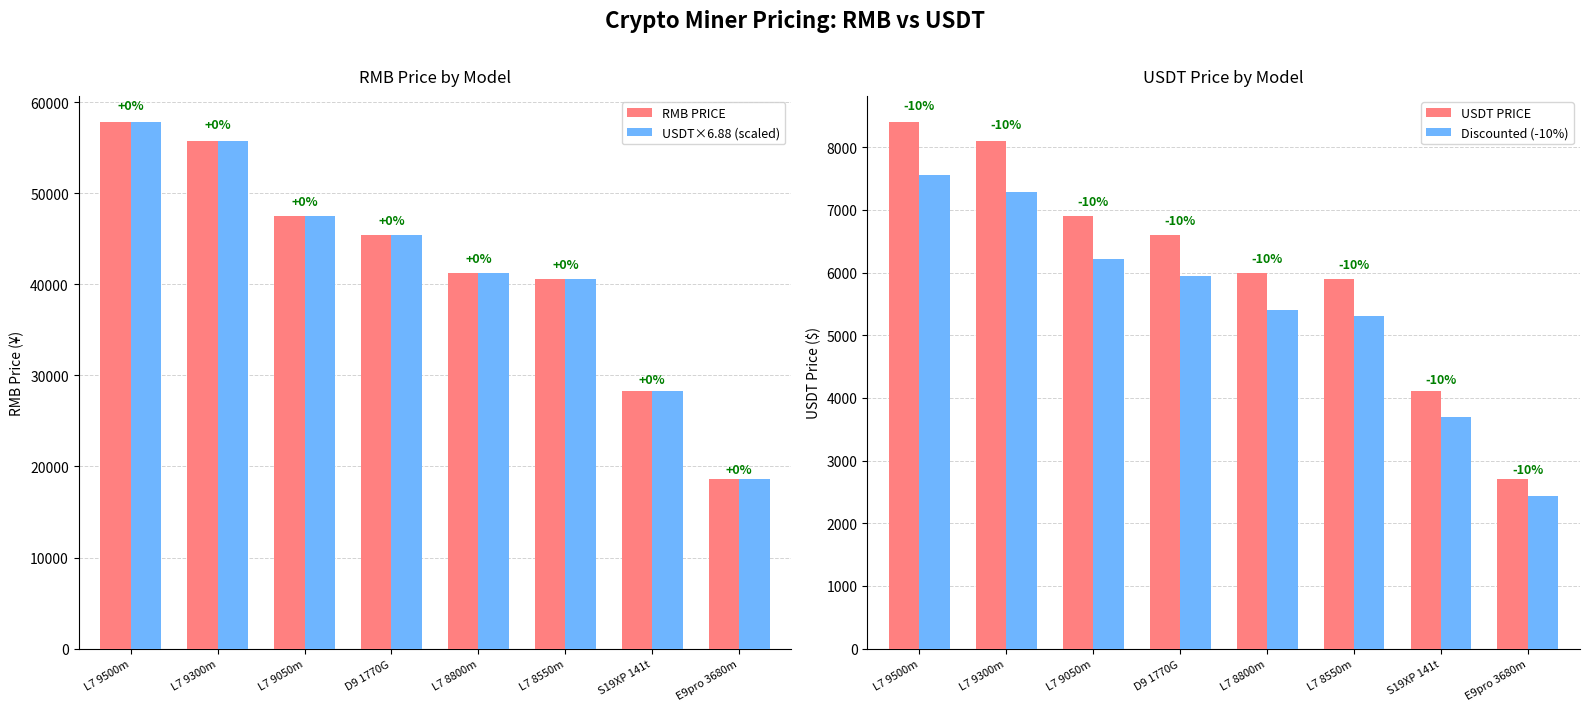

Which category has the lowest value across all series?

E9pro 3680m